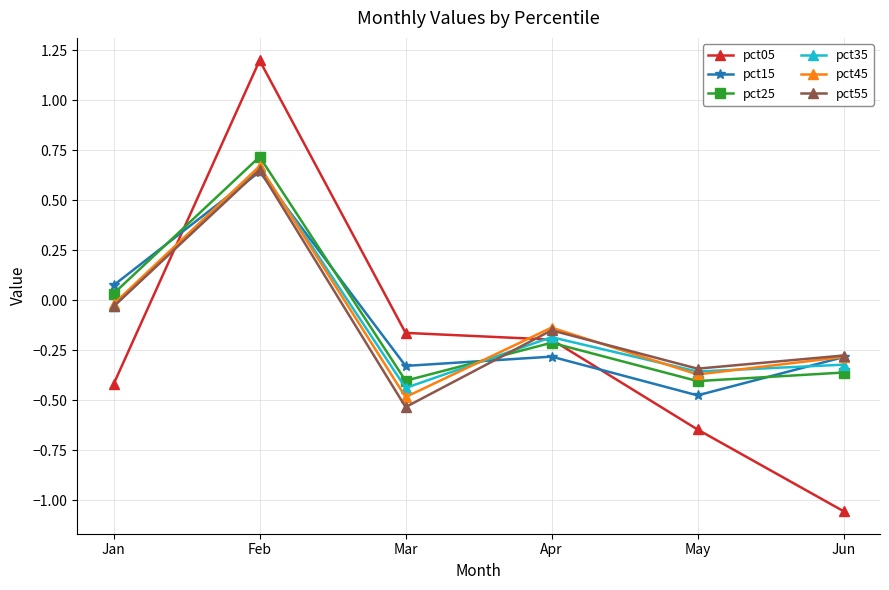

What are all the series names shown in the legend?

pct05, pct15, pct25, pct35, pct45, pct55